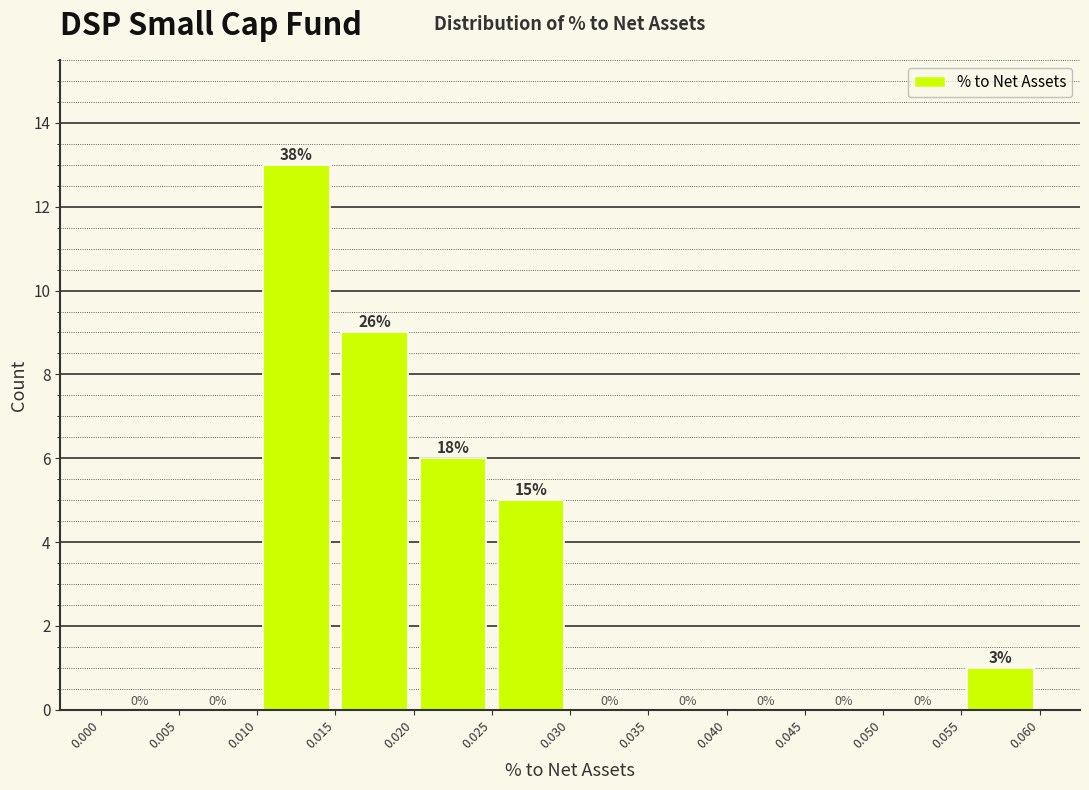

Over which range of the x-axis is the bar tallest?

0.010 to 0.015